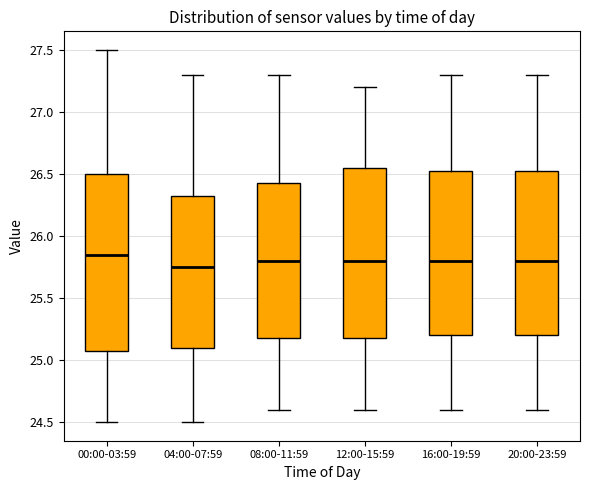

Reading left to right, transcribe this box plot: for each box, give where its median line is, the range the box spans, and where its two whiskers end, as read against the y-axis. The values are not printed on the chart, so give them approximately, as read against the axis.

00:00-03:59: median 25.85, box 25.10 to 26.50, whiskers 24.50 to 27.50
04:00-07:59: median 25.75, box 25.10 to 26.35, whiskers 24.50 to 27.30
08:00-11:59: median 25.80, box 25.20 to 26.45, whiskers 24.60 to 27.30
12:00-15:59: median 25.80, box 25.20 to 26.55, whiskers 24.60 to 27.20
16:00-19:59: median 25.80, box 25.20 to 26.55, whiskers 24.60 to 27.30
20:00-23:59: median 25.80, box 25.20 to 26.55, whiskers 24.60 to 27.30